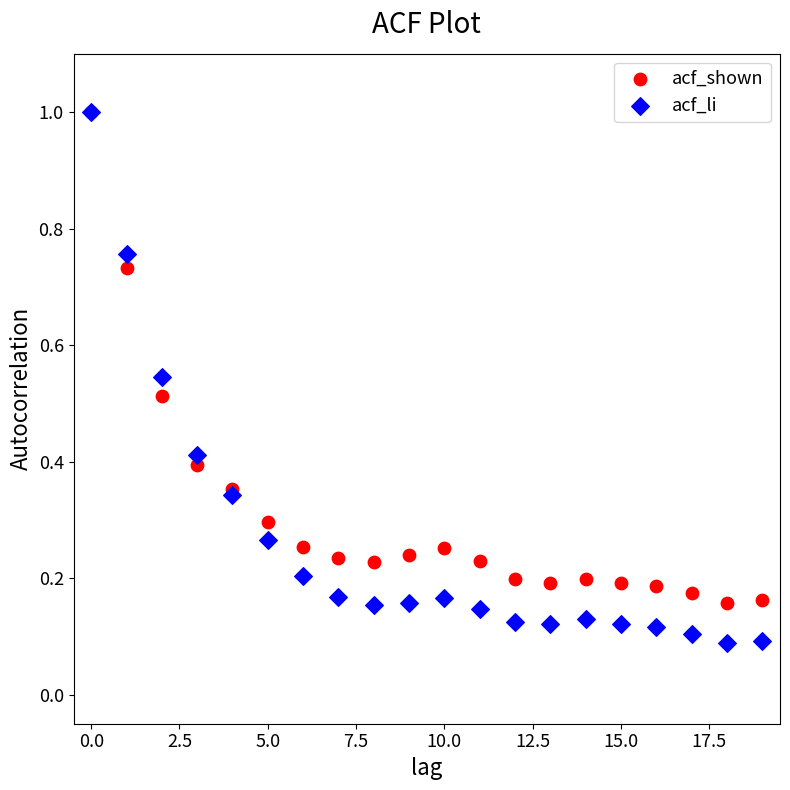

Which series reaches the minimum Y coordinate?

acf_li